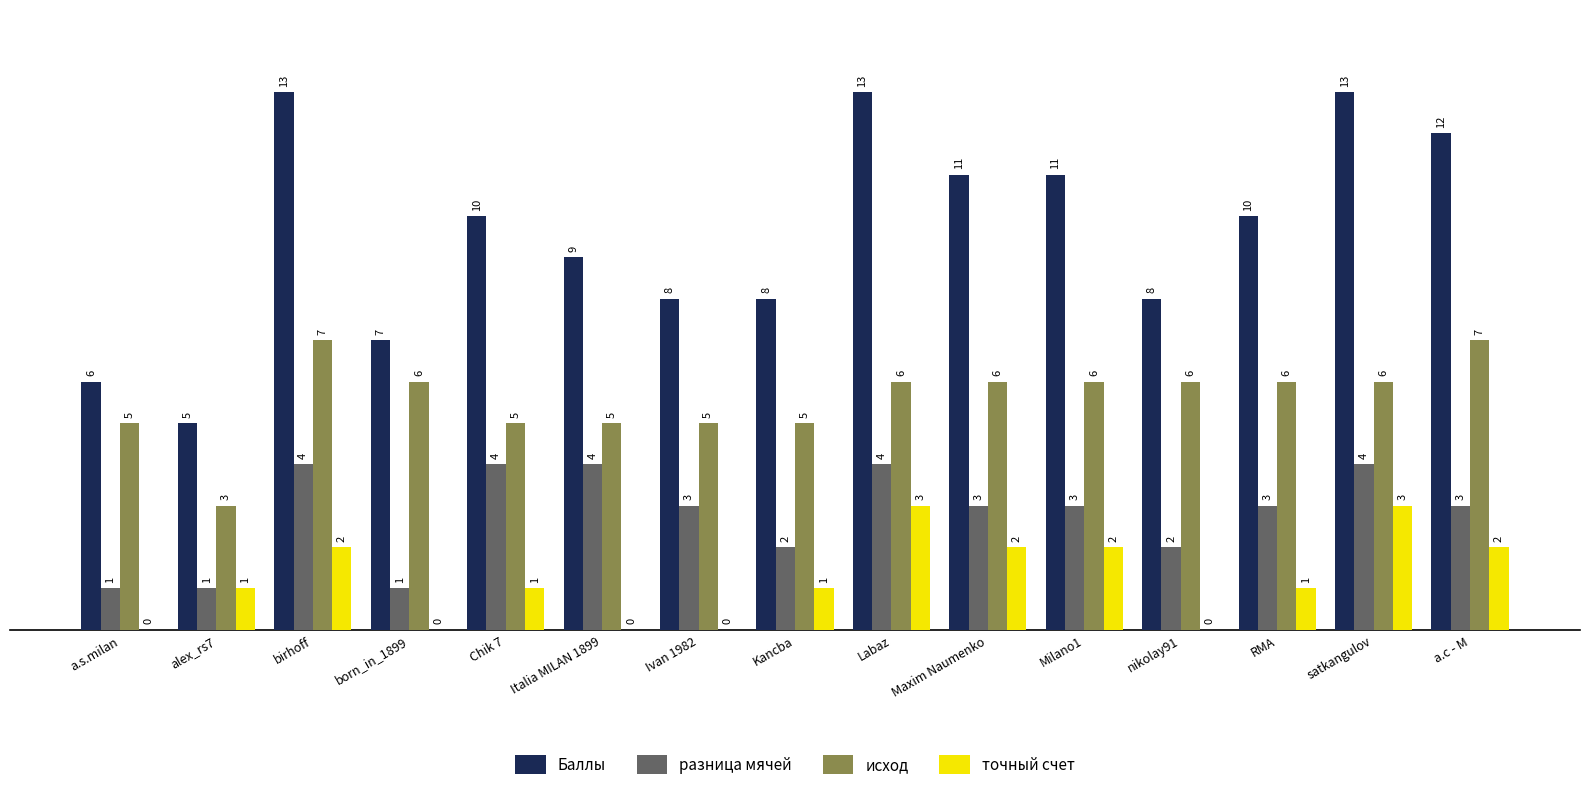

True or false: разница мячей has a value of 3 at а.с - М.

True